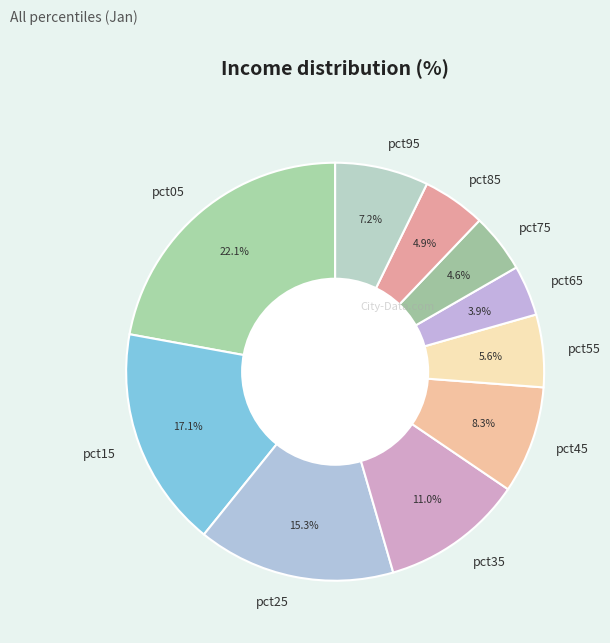

What percentage do pct55 and pct15 together represent?

22.7%